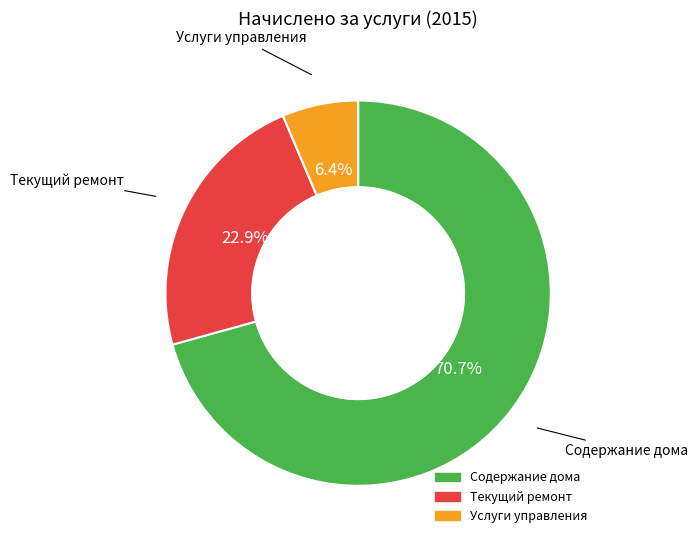

To the nearest percent, what is the difference between the largest and smallest slice percentages?

64%